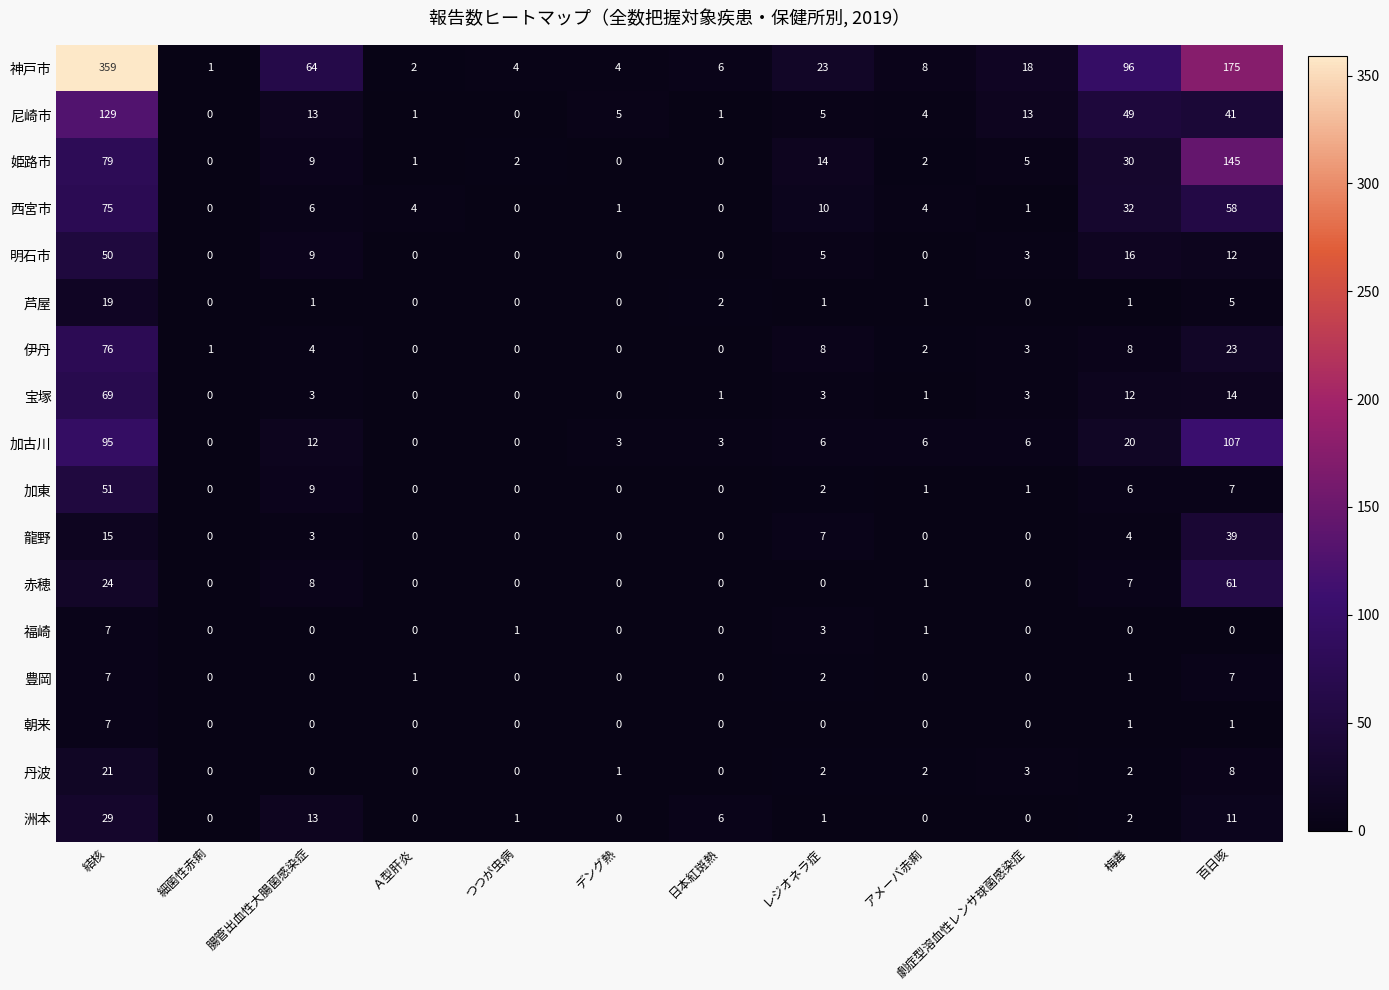

What is the difference between the maximum and second lowest values in the 福崎 series?

7